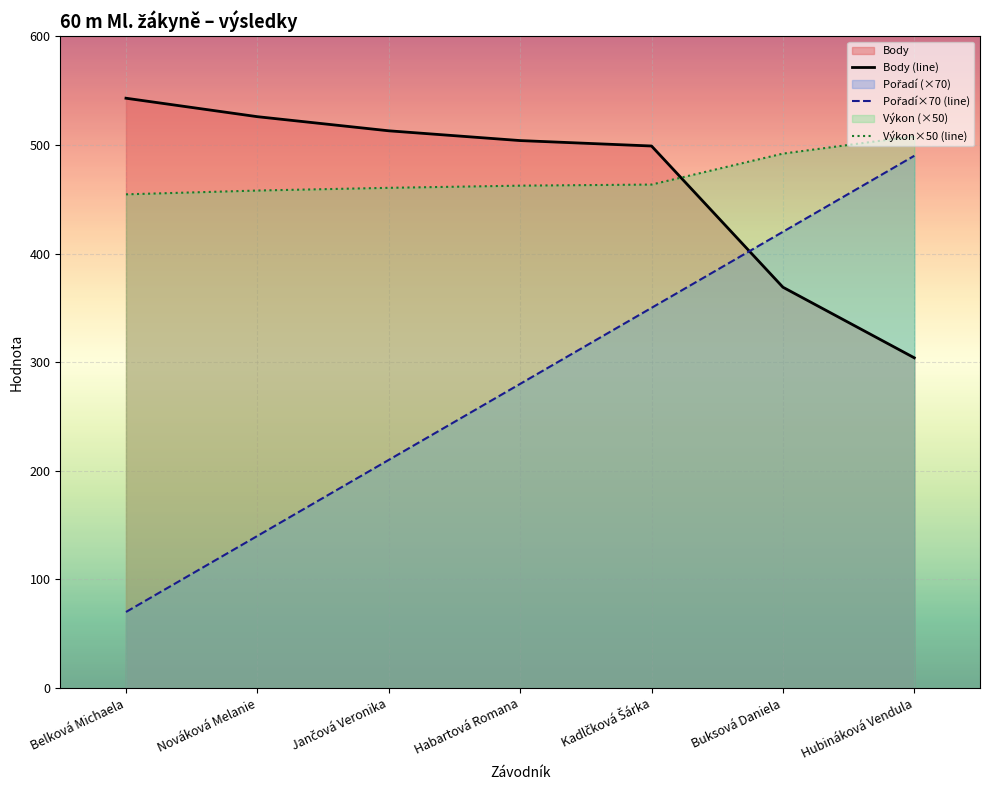

At which label does Pořadí×70 (line) first exceed 280?

Kadlčková Šárka